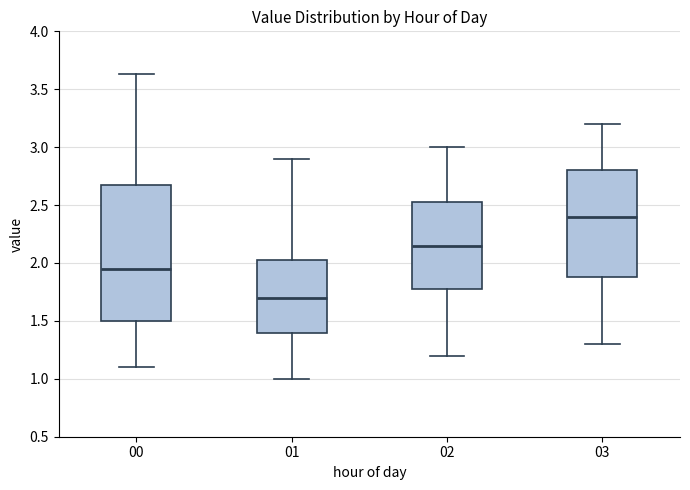

Reading left to right, transcribe this box plot: for each box, give where its median line is, the range the box spans, and where its two whiskers end, as read against the y-axis. The values are not printed on the chart, so give them approximately, as read against the axis.

00: median 1.95, box 1.50 to 2.70, whiskers 1.10 to 3.65
01: median 1.70, box 1.40 to 2.05, whiskers 1.00 to 2.90
02: median 2.15, box 1.80 to 2.55, whiskers 1.20 to 3.00
03: median 2.40, box 1.90 to 2.80, whiskers 1.30 to 3.20